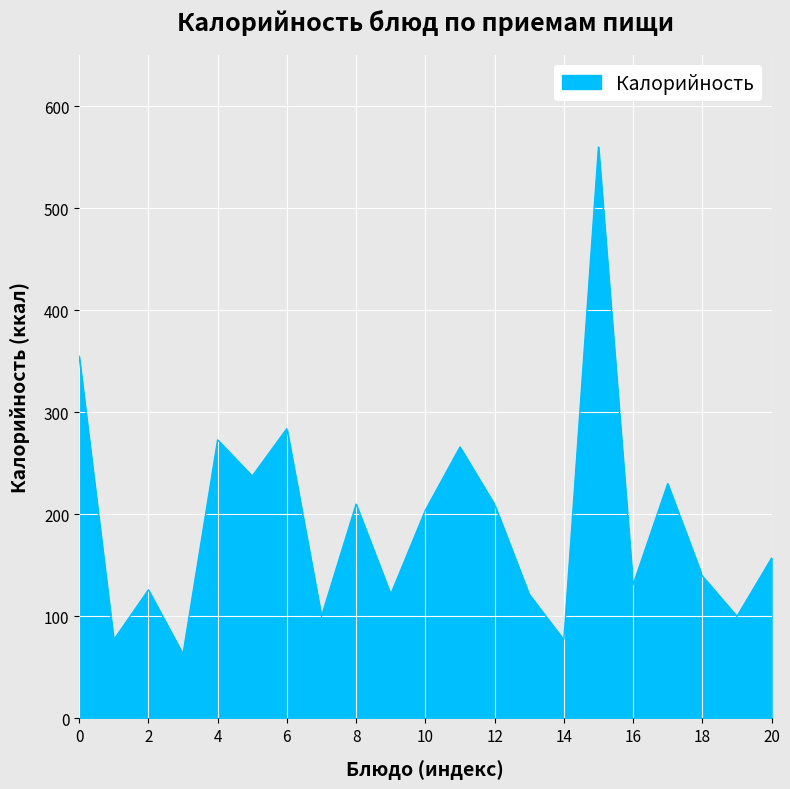

What is the smallest value displayed?

63.0